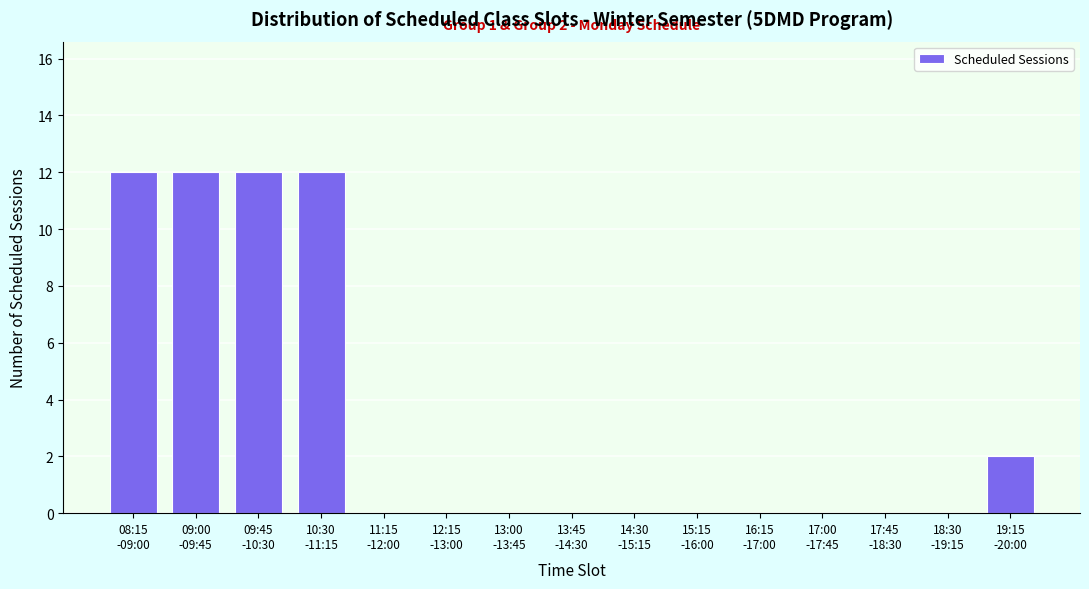

What is the greatest value displayed?

12